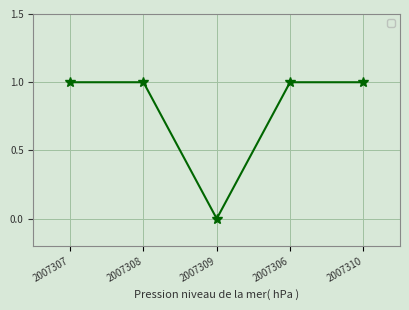

What is the approximate value at 2007307?

1